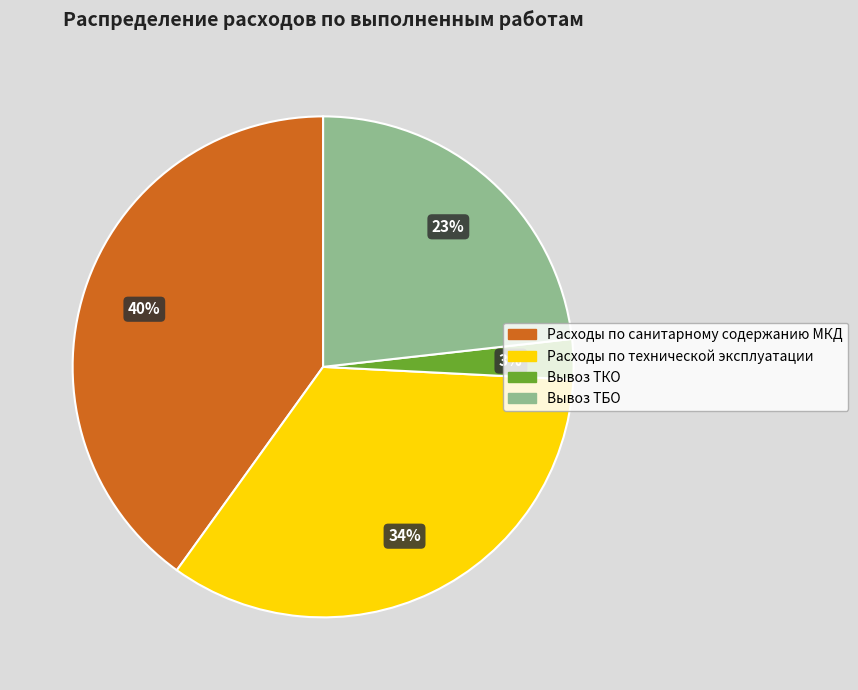

Is the sum of Вывоз ТКО and Расходы по технической эксплуатации greater than half?

No